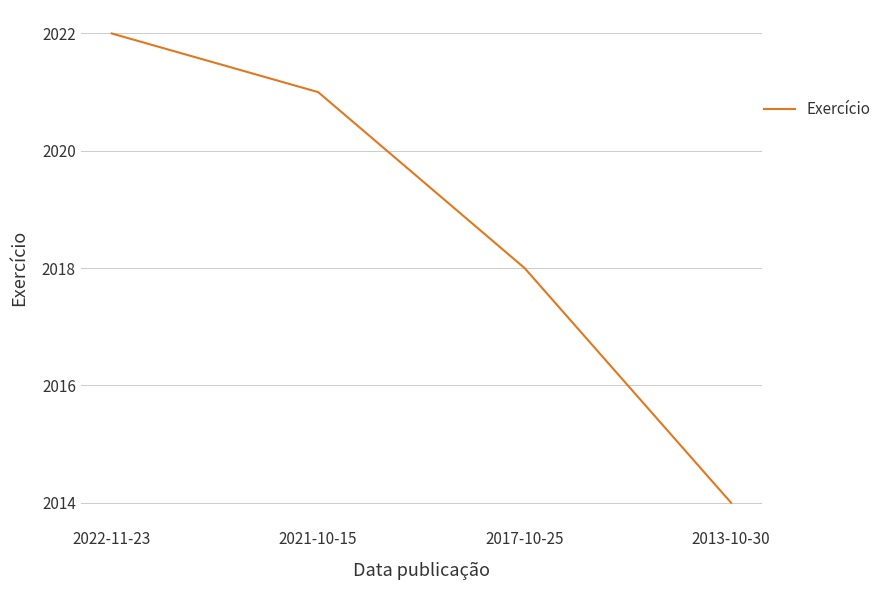

At which category does the chart reach its minimum across all series?

2013-10-30